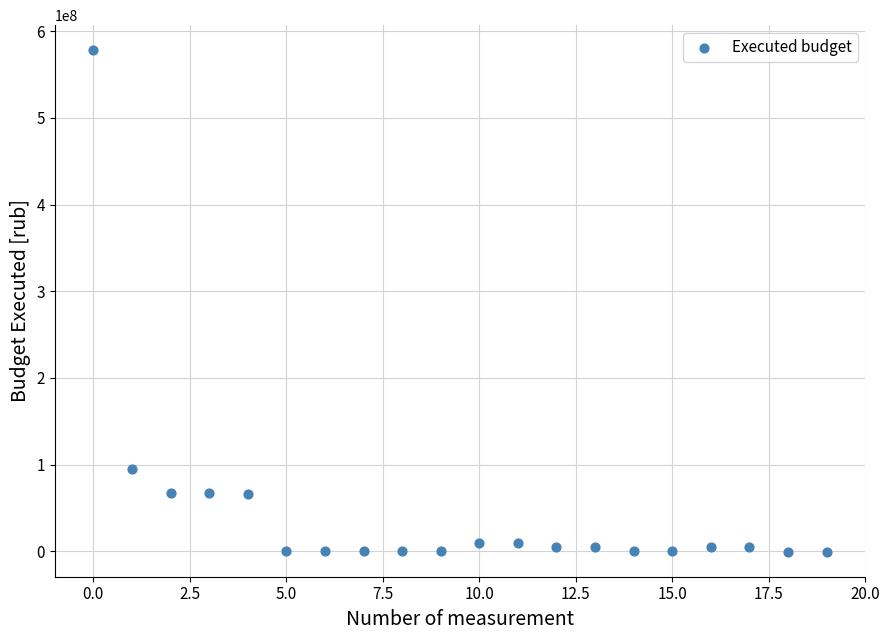

What Y value in the scatter plot is closest to 288782890?

94254753.6